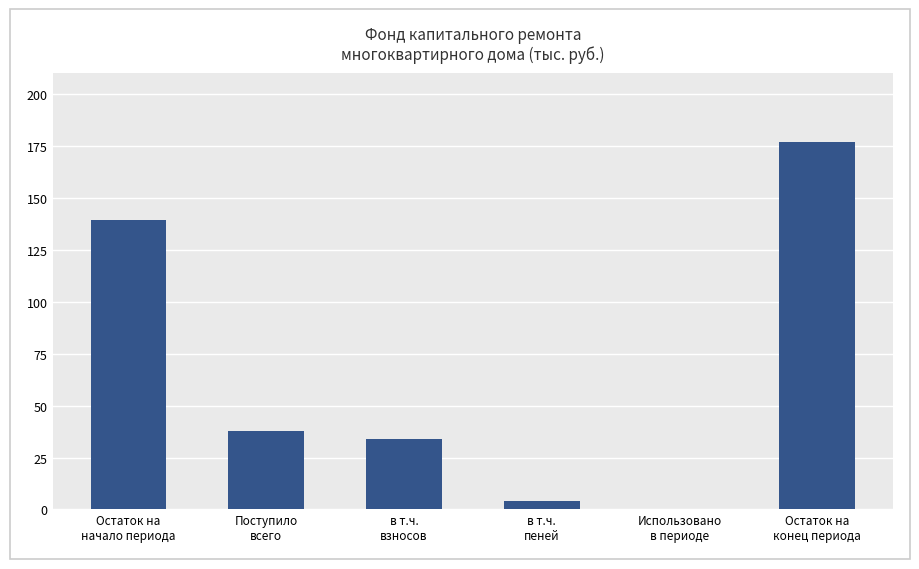

The value at в т.ч.
взносов is 33.7. True or false?

True